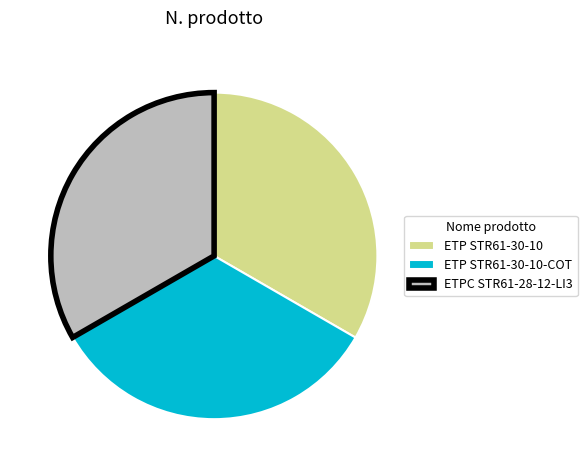

Do ETPC STR61-28-12-LI3 and ETP STR61-30-10 together represent more than half of the pie?

Yes